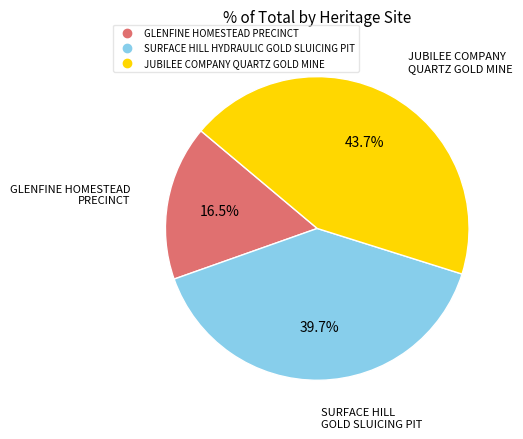

Which has a higher value, SURFACE HILL HYDRAULIC GOLD SLUICING PIT or JUBILEE COMPANY QUARTZ GOLD MINE?

JUBILEE COMPANY QUARTZ GOLD MINE